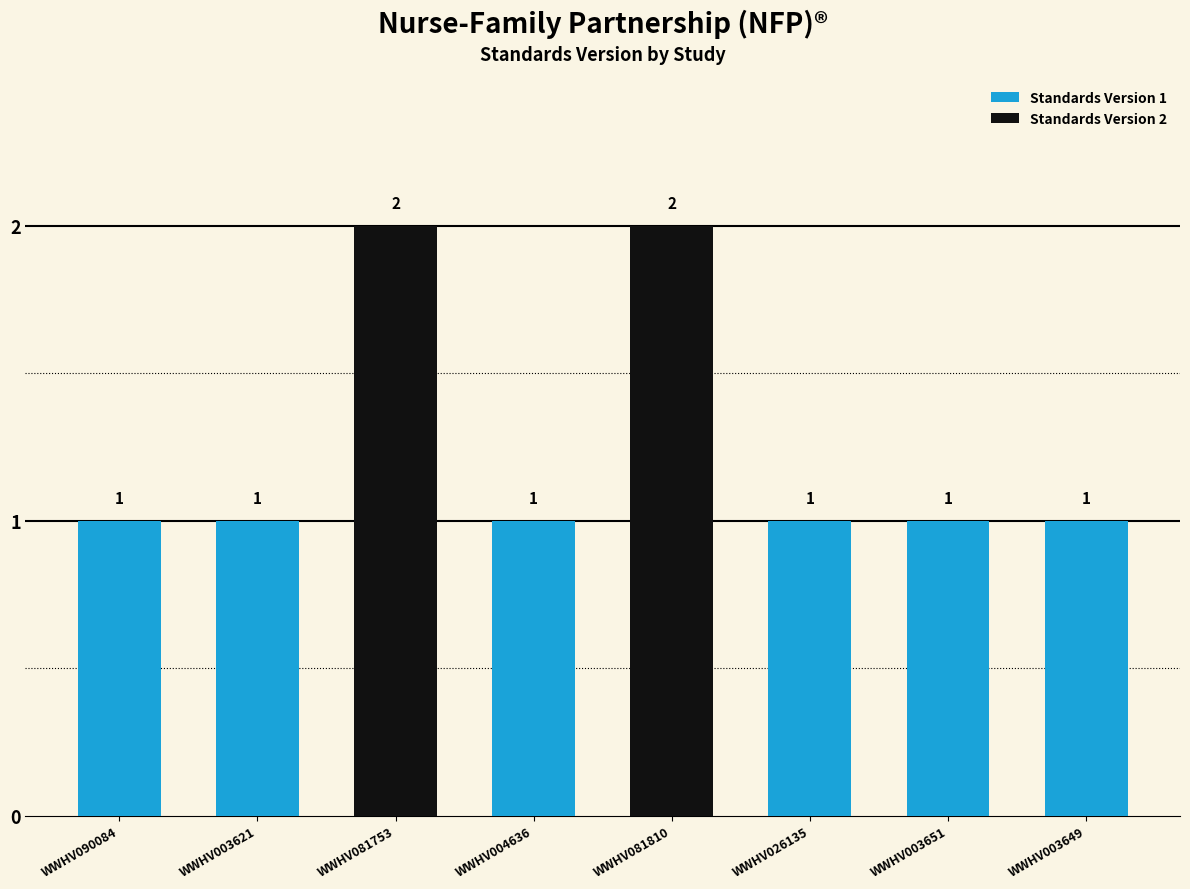

How many values are between 1 and 2?

8